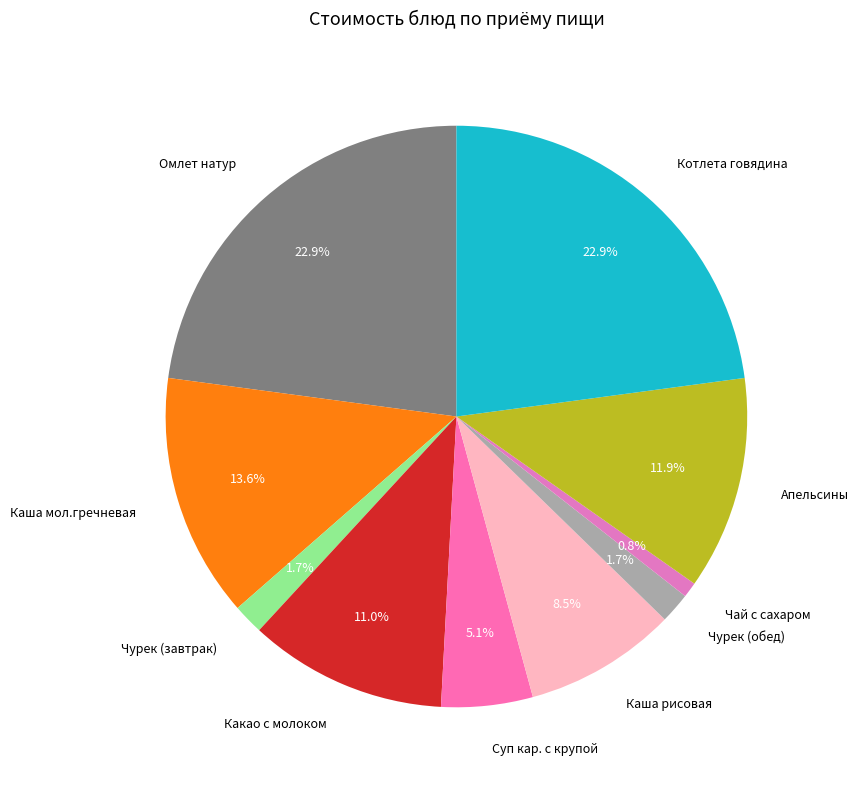

True or false: Суп кар. с крупой accounts for 16% of the total.

False